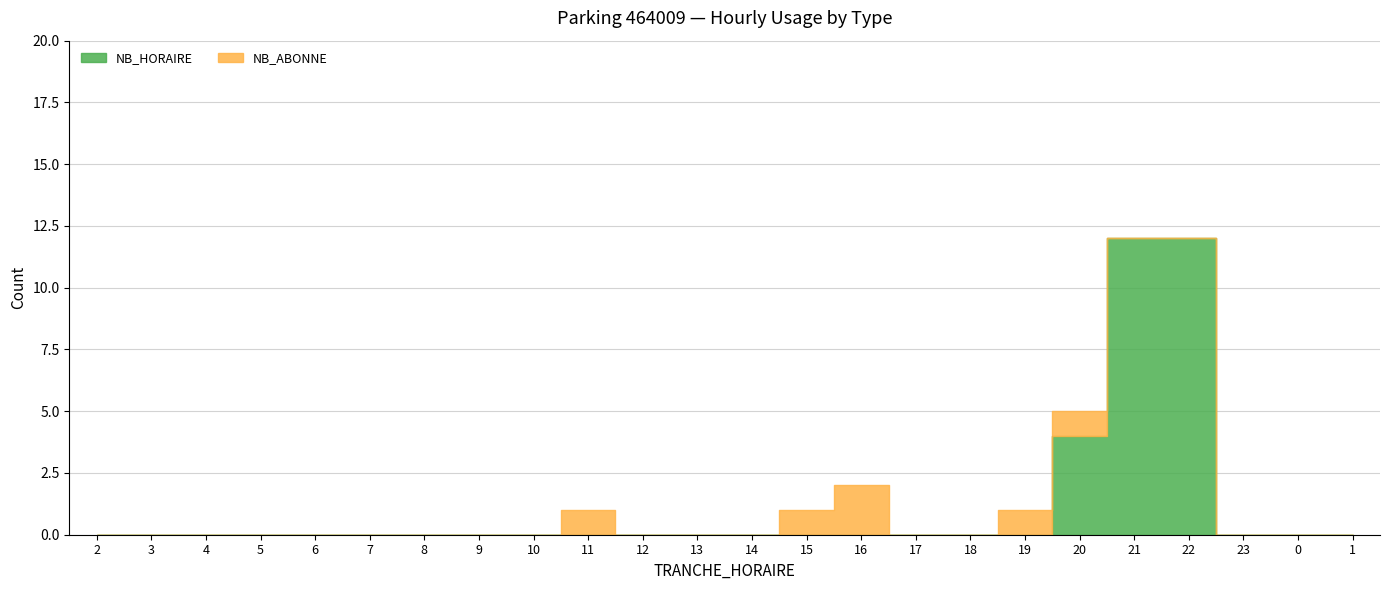

What position from the left is 22?

21